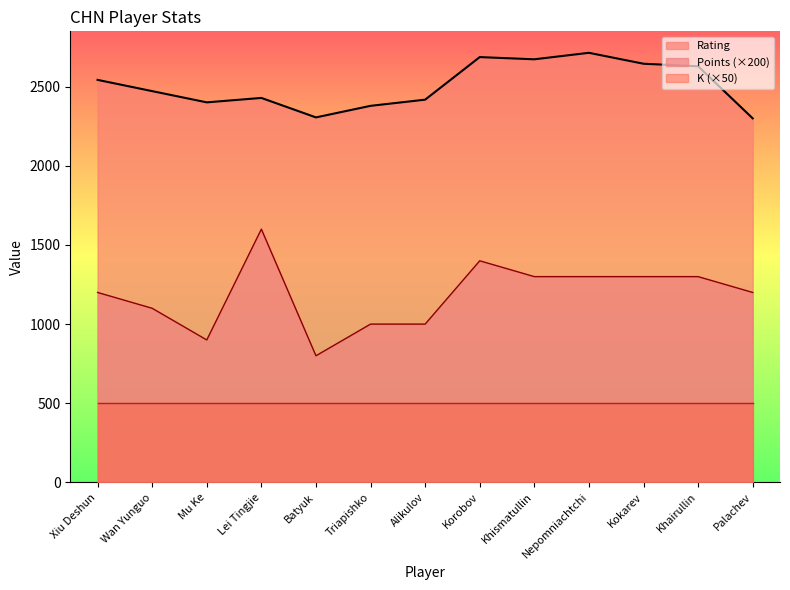

What is the value of the Rating point at the 1st from the left?

2543